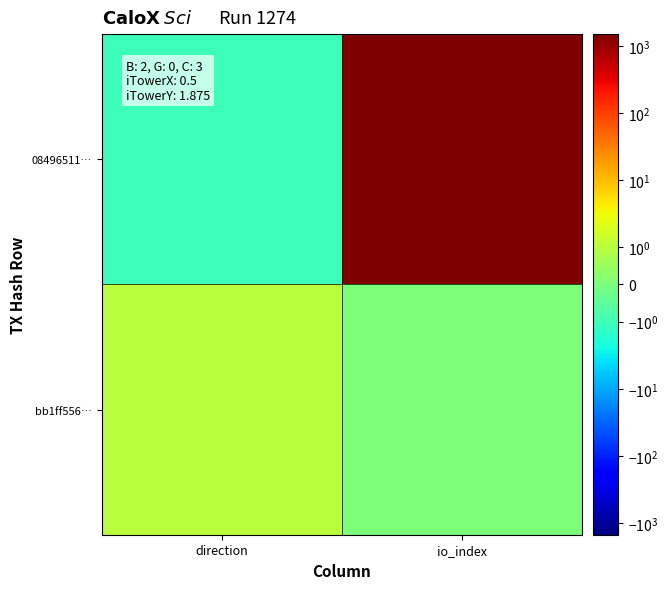

How many categories are shown in the chart?

2